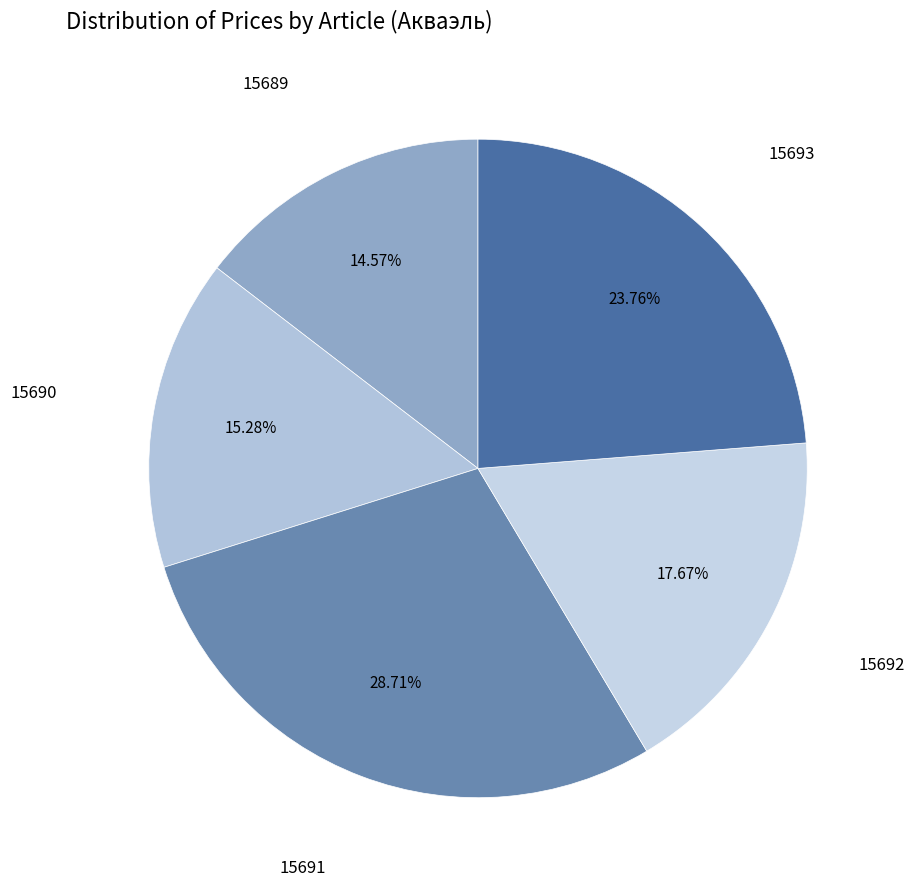

How many segments does this pie chart have?

5